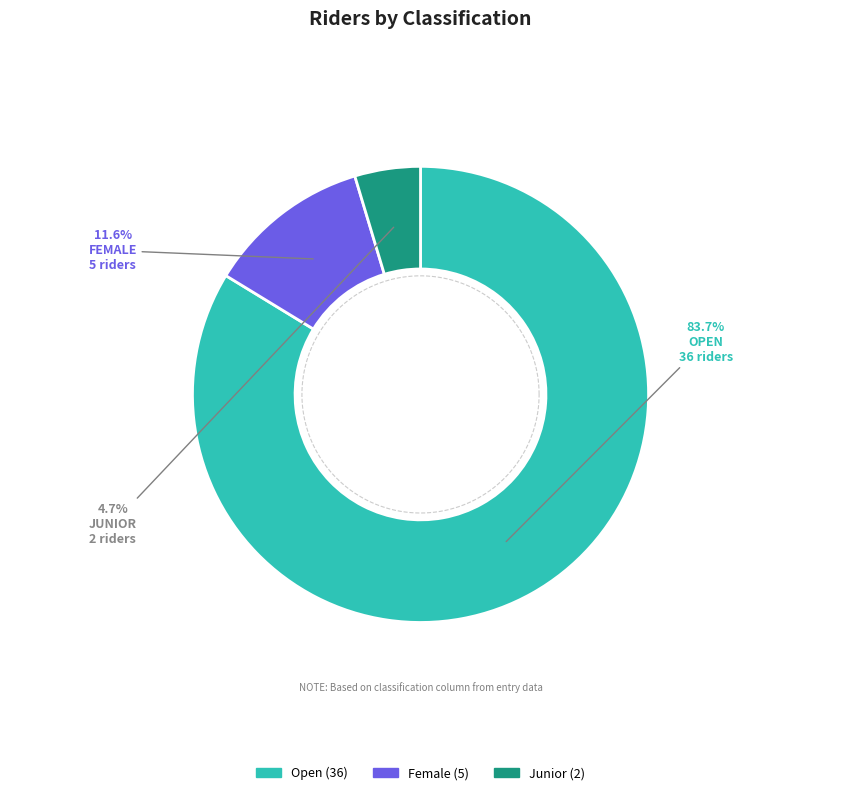

How many slices are in this pie chart?

3